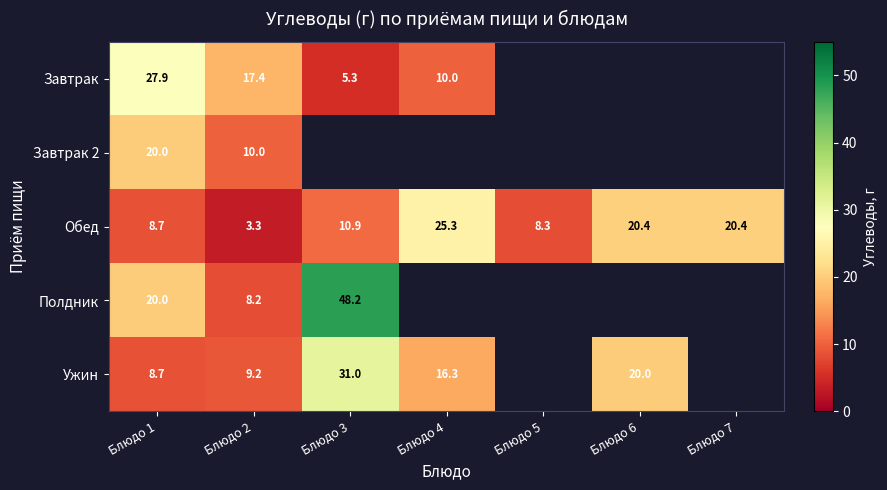

The Завтрак series shows 17.5 at Блюдо 1. True or false?

False